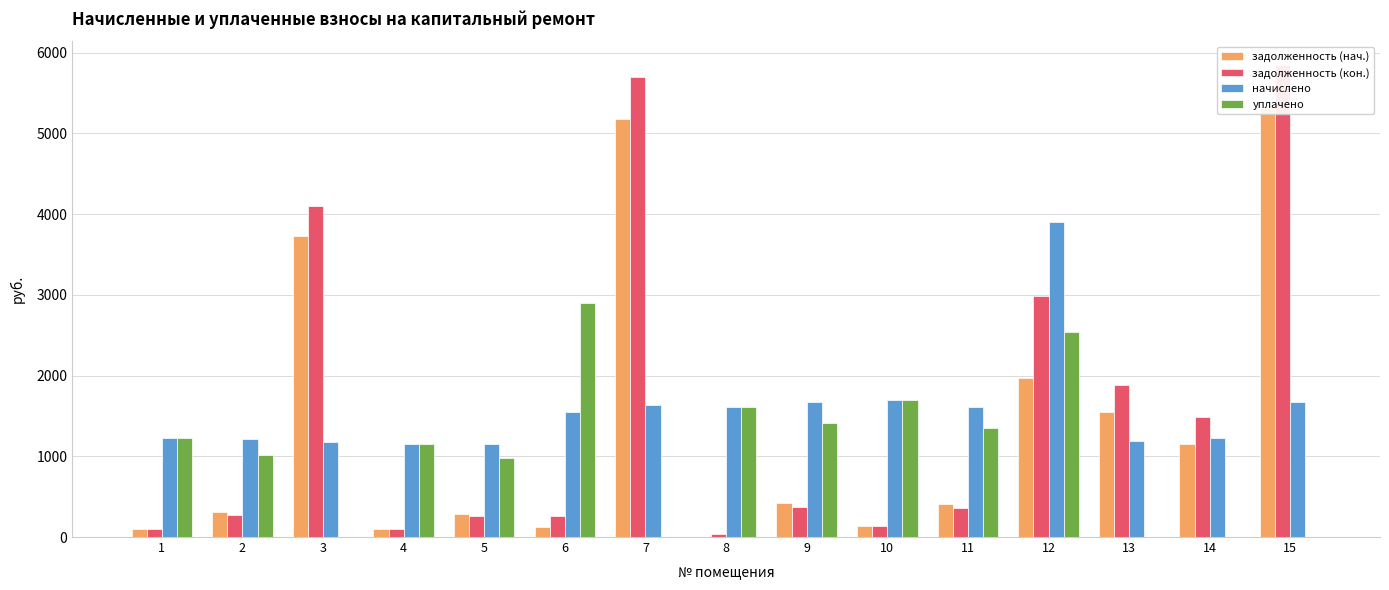

What is the sum of all задолженность (нач.) values?

20793.1